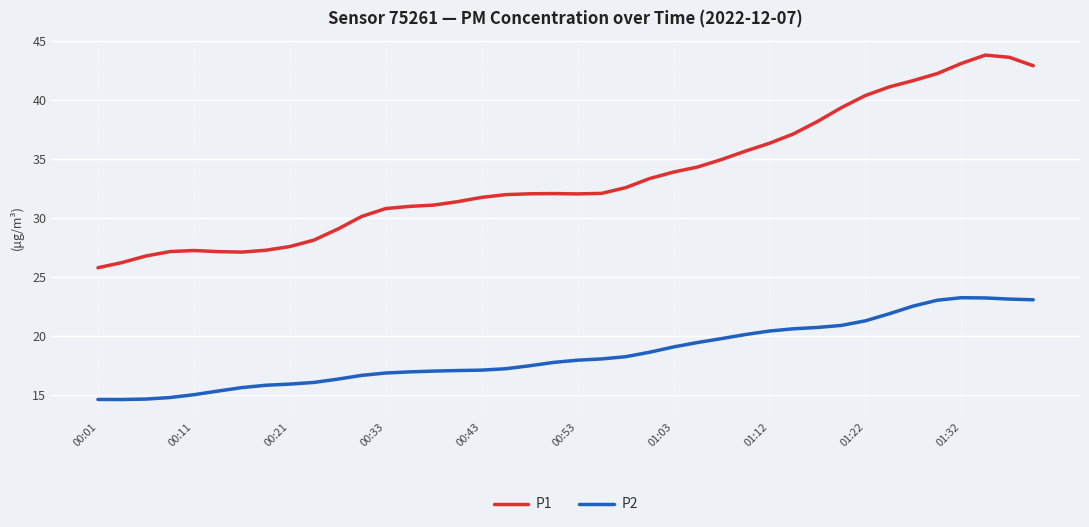

Which series has the largest range (max minus min)?

P1